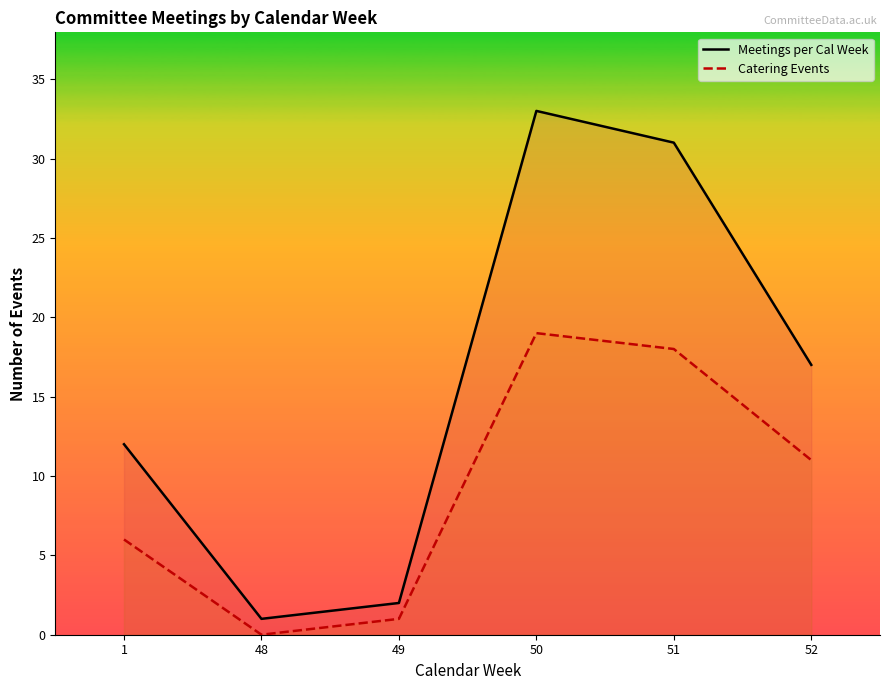

What is the difference between the maximum and second lowest values in the Meetings per Cal Week series?

31